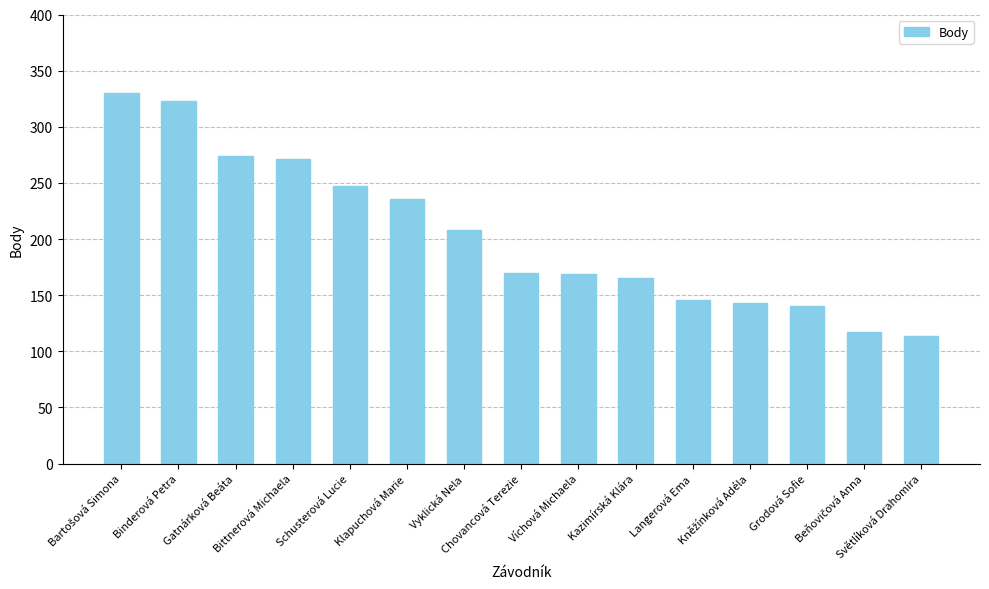

What is the change in value from Binderová Petra to Klapuchová Marie?

-87